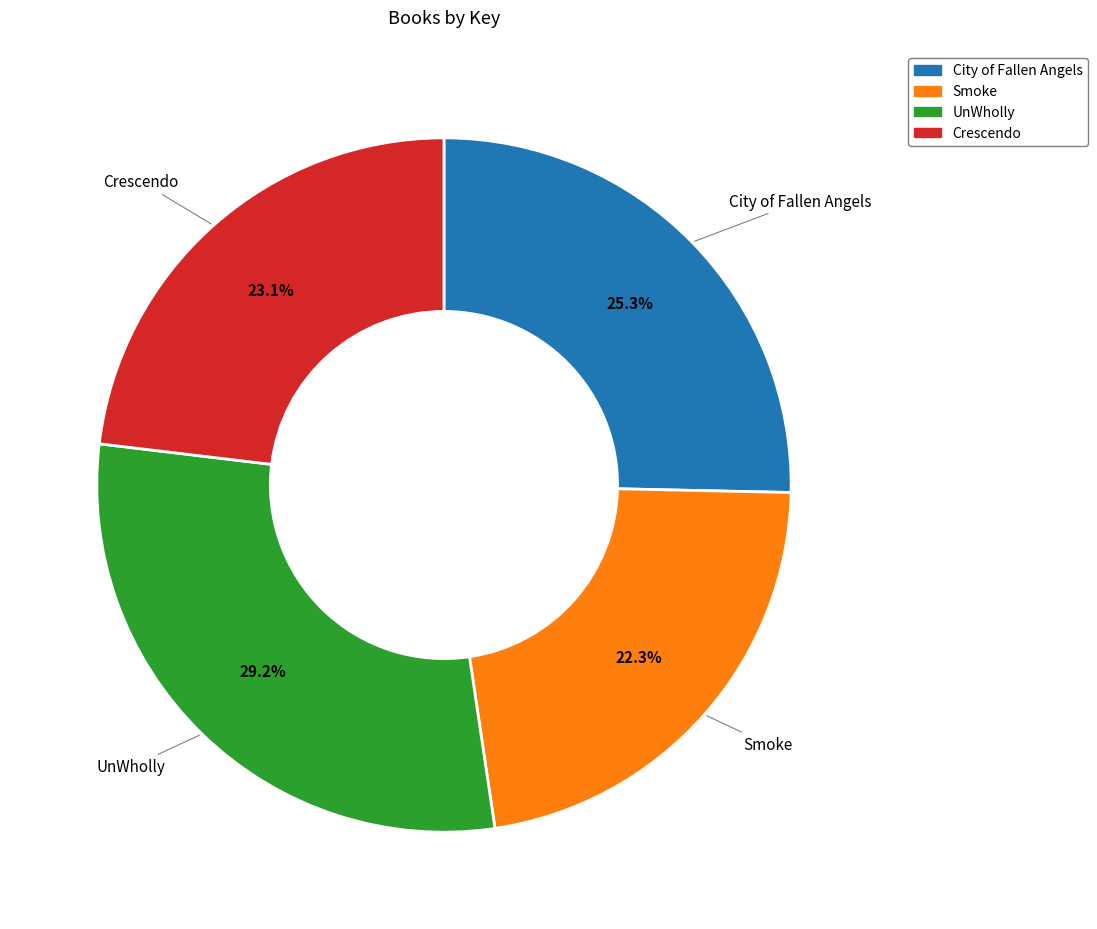

True or false: Crescendo accounts for 23% of the total.

True